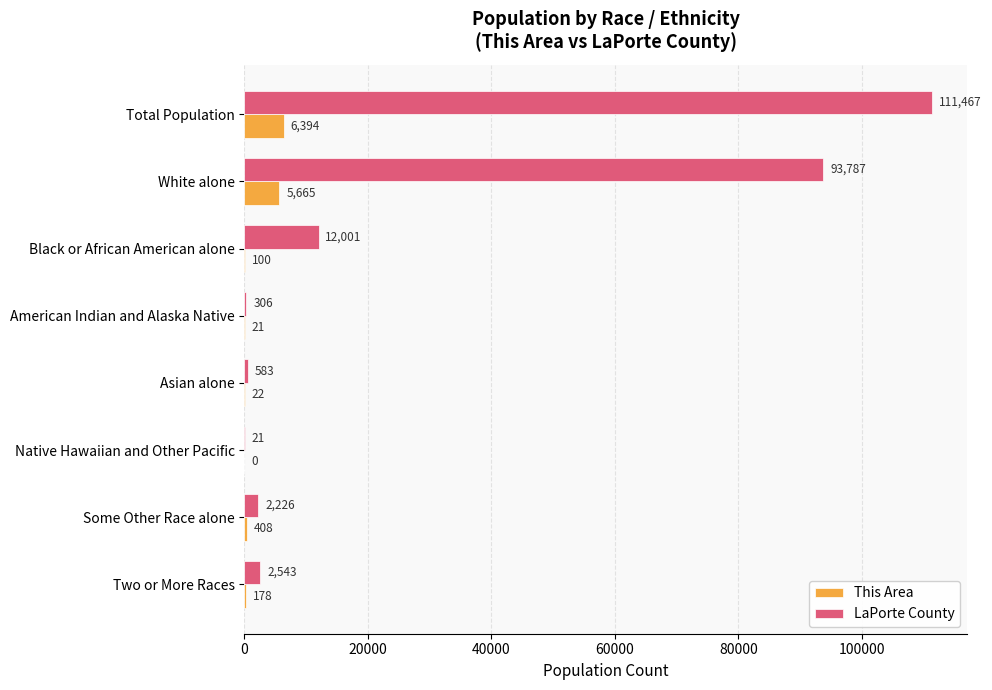

What are all the series names shown in the legend?

This Area, LaPorte County